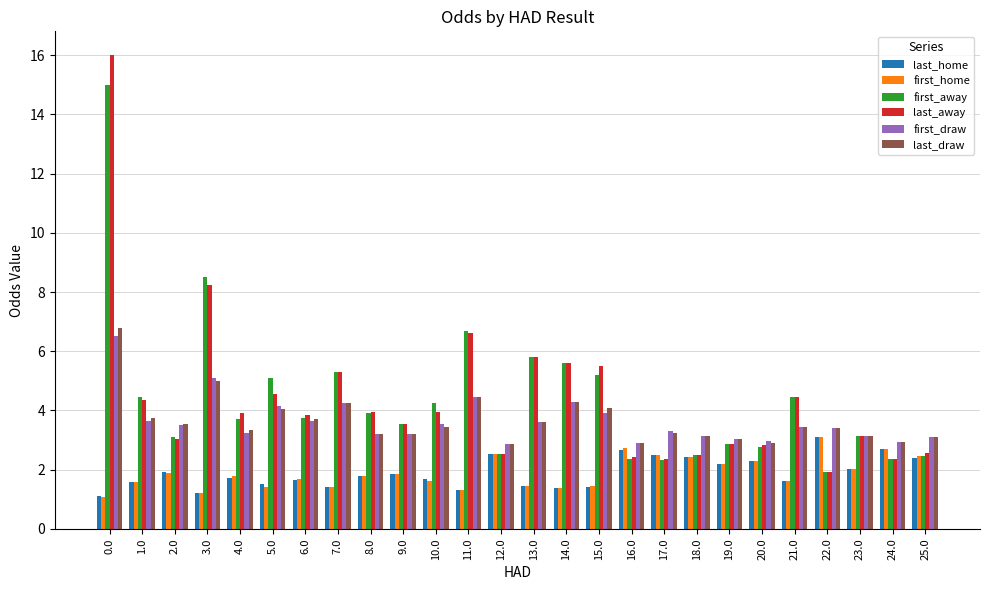

What is the highest value of the first_home series?

3.1